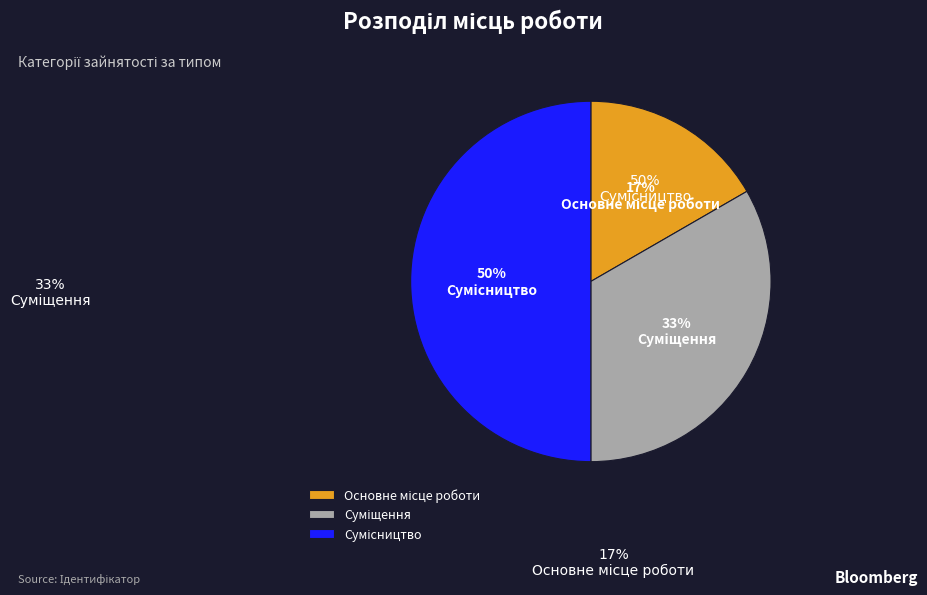

To the nearest percent, what is the average slice percentage?

33%